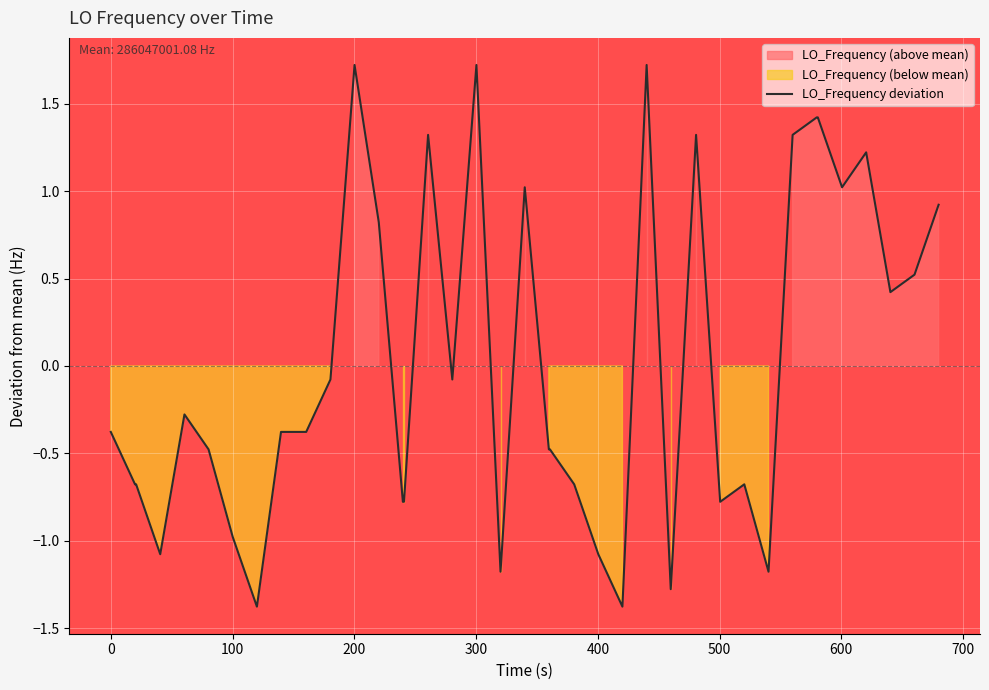

What is the highest value of the LO_Frequency deviation series?

1.7